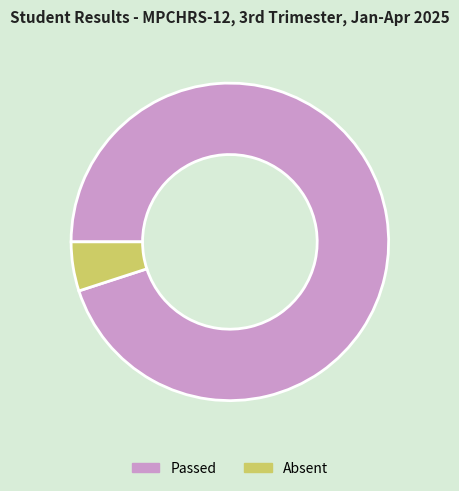

Does Absent account for over 50% of the chart?

No